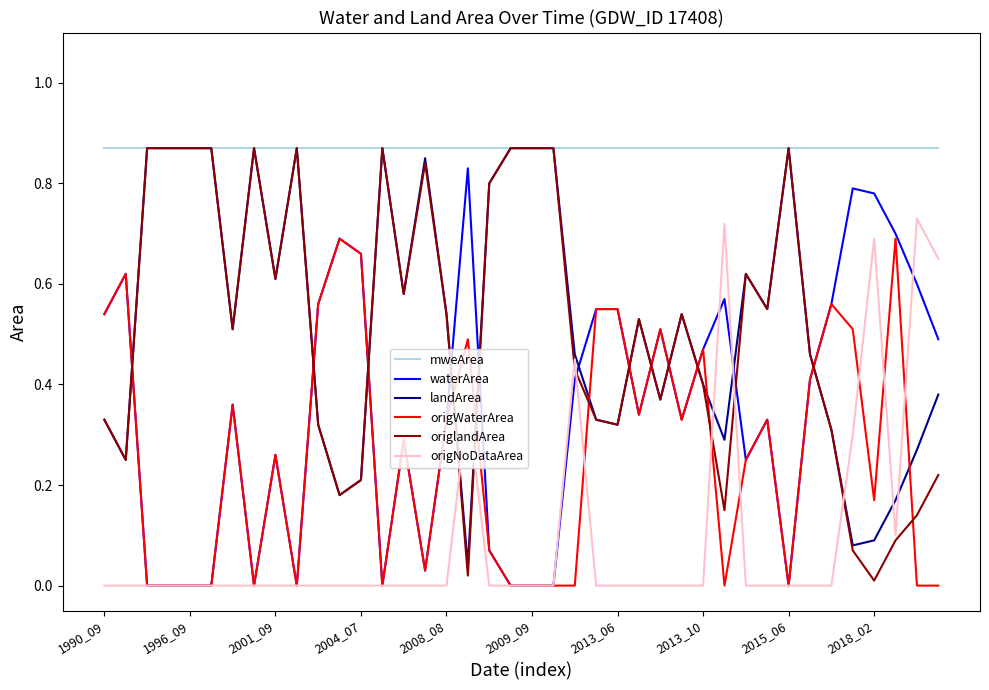

Which series has the largest total across all categories?

mweArea